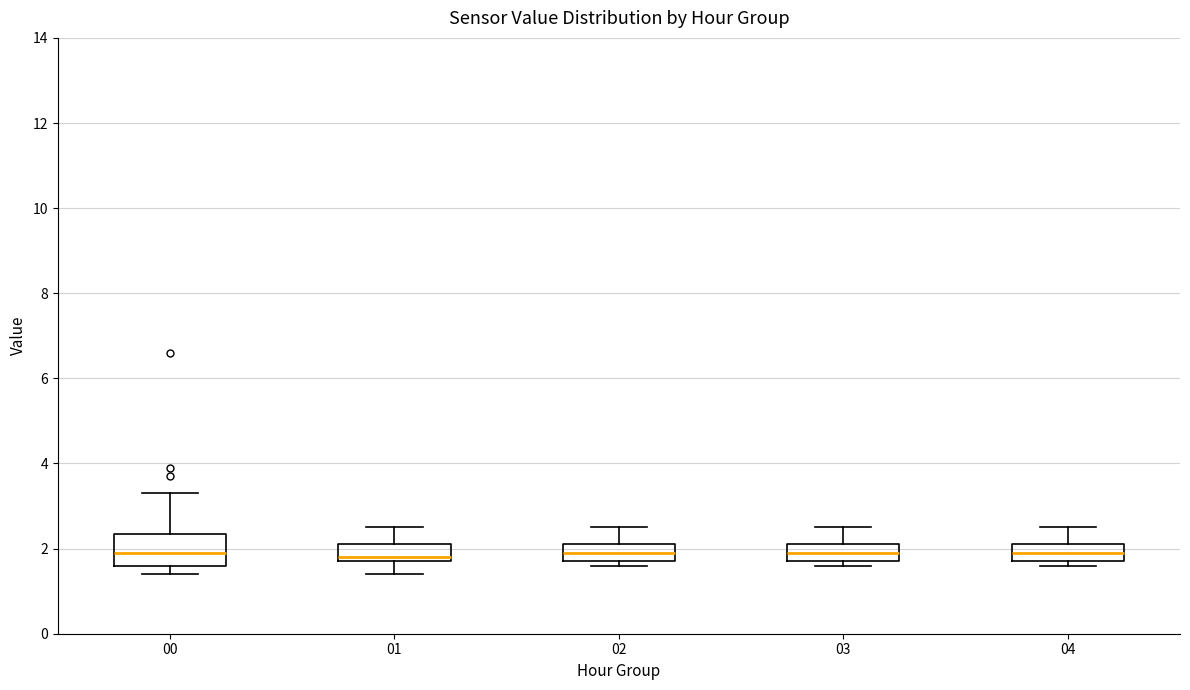

Reading left to right, transcribe this box plot: for each box, give where its median line is, the range the box spans, and where its two whiskers end, as read against the y-axis. The values are not printed on the chart, so give them approximately, as read against the axis.

00: median 2.0, box 1.6 to 2.4, whiskers 1.4 to 3.4
01: median 1.8 (just above the box's lower edge), box 1.8 to 2.2, whiskers 1.4 to 2.6
02: median 2.0, box 1.8 to 2.2, whiskers 1.6 to 2.6
03: median 2.0, box 1.8 to 2.2, whiskers 1.6 to 2.6
04: median 2.0, box 1.8 to 2.2, whiskers 1.6 to 2.6